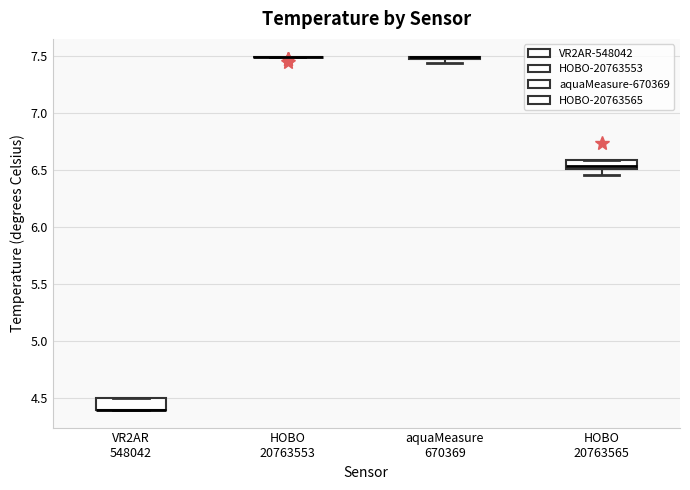

Reading left to right, read every box against the y-axis: the position of its median line, the range the box covers, and the ends of its whiskers. The values are not printed on the chart, so give them approximately, as read against the axis.

VR2AR 548042: median 4.40 (drawn on the box's lower edge), box 4.40 to 4.50, whiskers 4.40 to 4.50
HOBO 20763553: box collapsed to a line at 7.50, whiskers 7.50 to 7.50
aquaMeasure 670369: box collapsed to a line at 7.50, whiskers 7.45 to 7.50
HOBO 20763565: median 6.55, box 6.50 to 6.60, whiskers 6.45 to 6.60